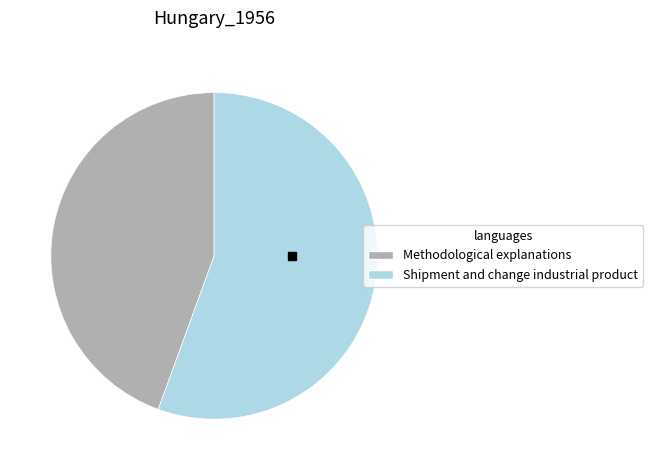

What is the smallest slice in the pie chart?

Methodological explanations